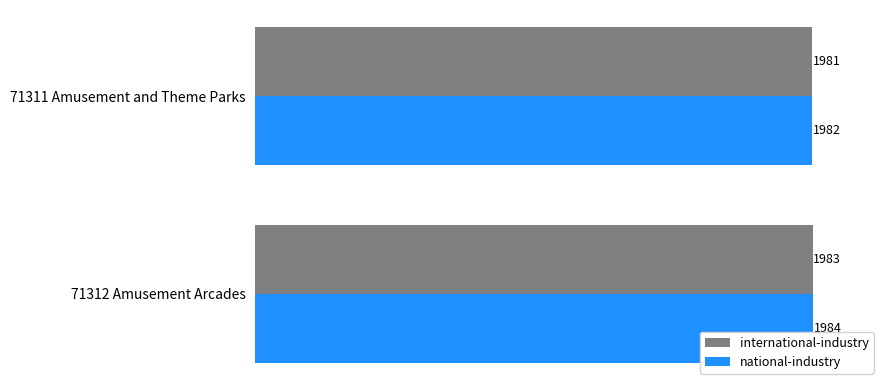

The value of international-industry at 71312 Amusement Arcades is 1983. True or false?

True